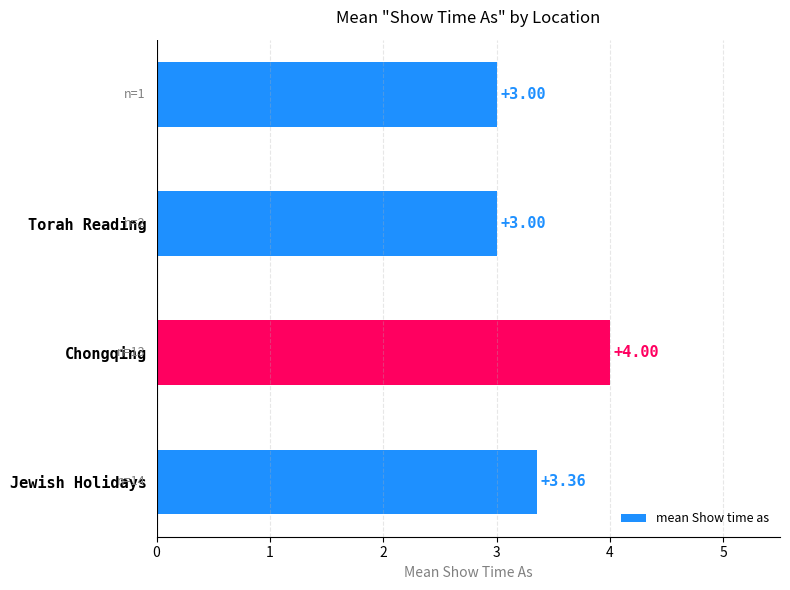

How many data points does each series have?

4